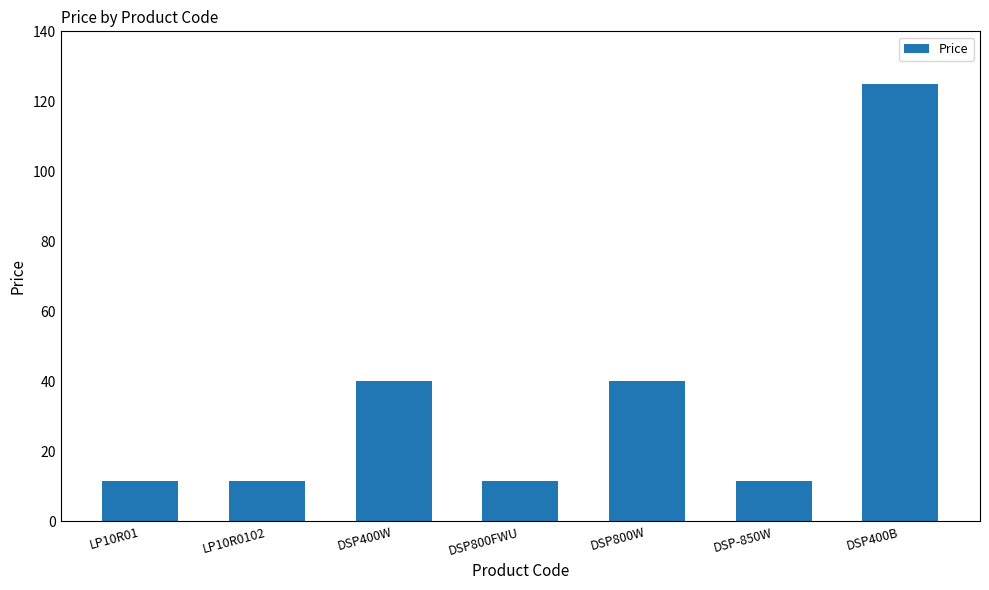

Which category has the highest value across all series?

DSP400B